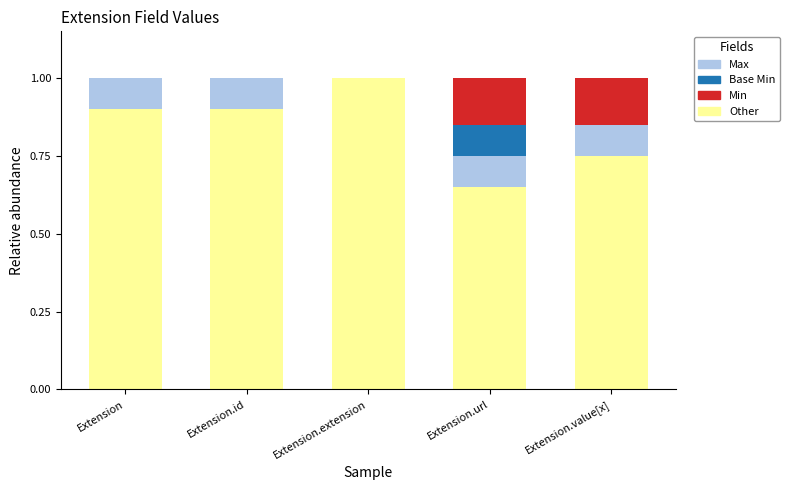

The Other series shows 1.4 at Extension.id. True or false?

False